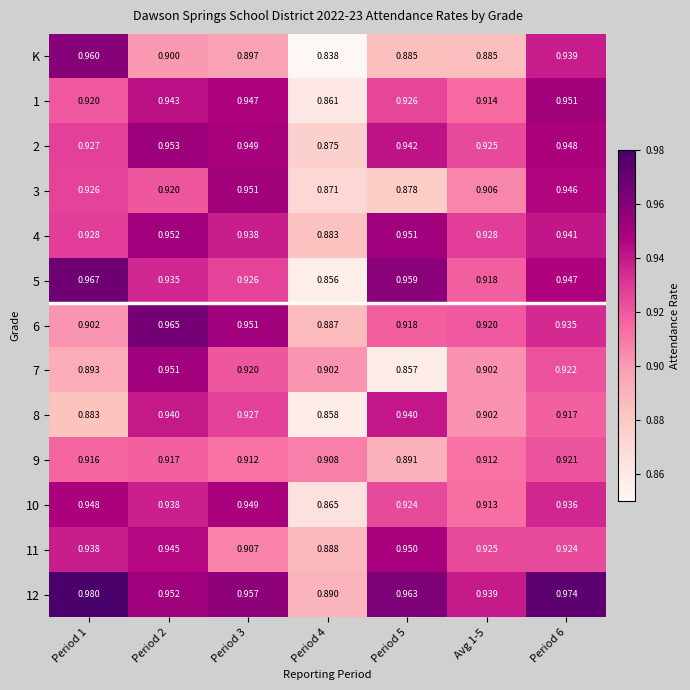

Is the value of 5 at Avg 1-5 greater than the value of 1 at Period 6?

No